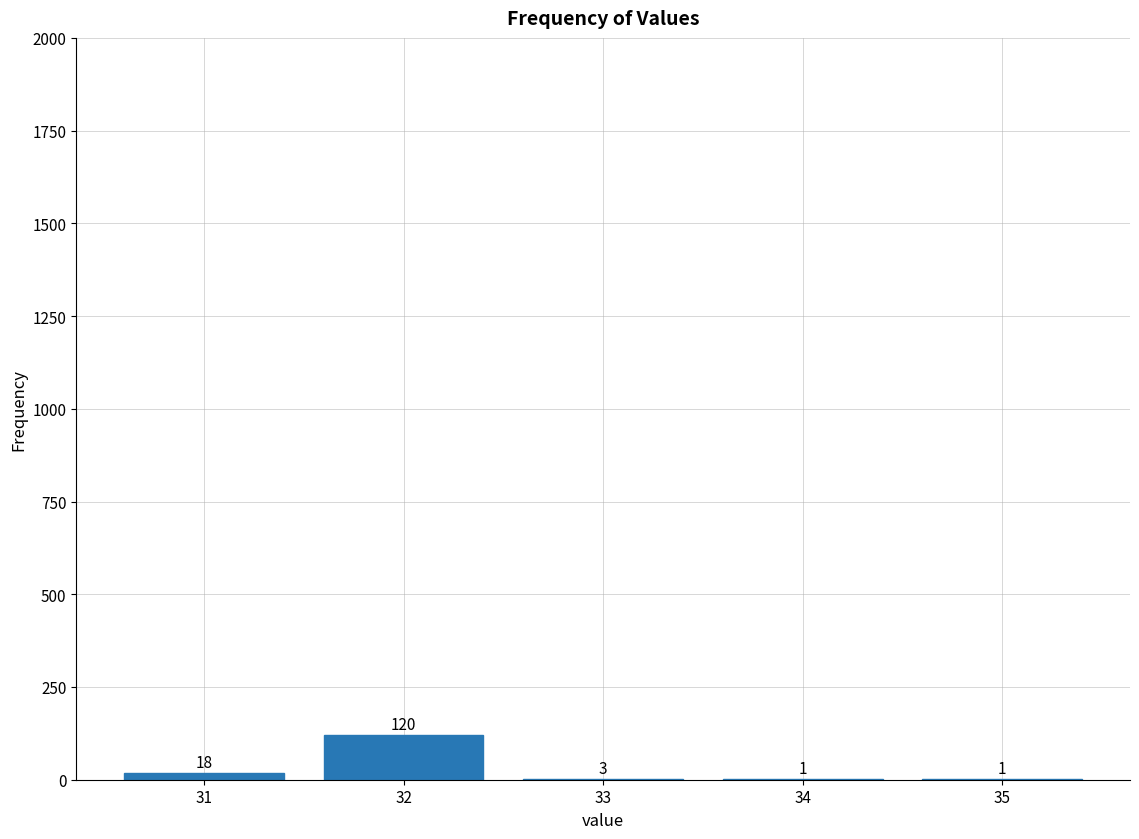

Reading left to right, list all the values displayed in this chart.

31=18	32=120	33=3	34=1	35=1